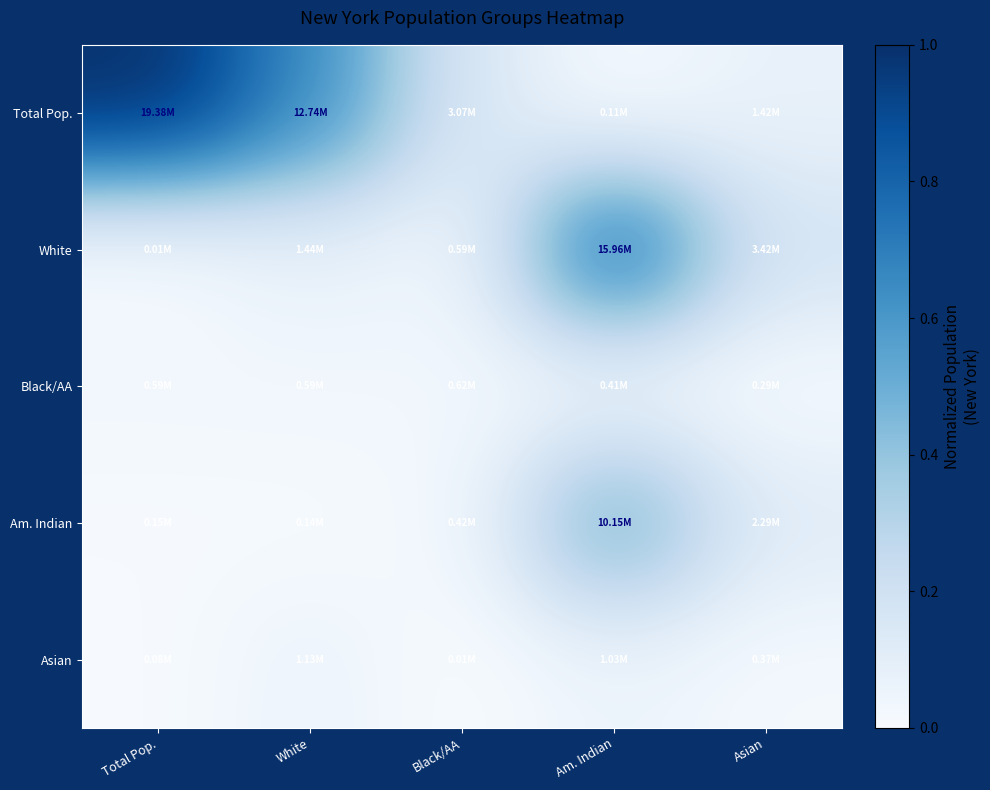

What is the spread (max minus min) of values at Am. Indian?

0.8